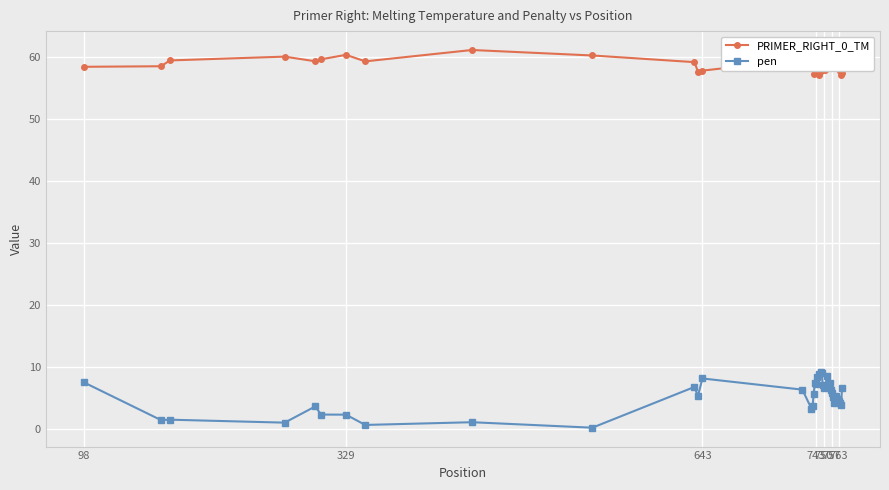

How many series are shown in this chart?

2